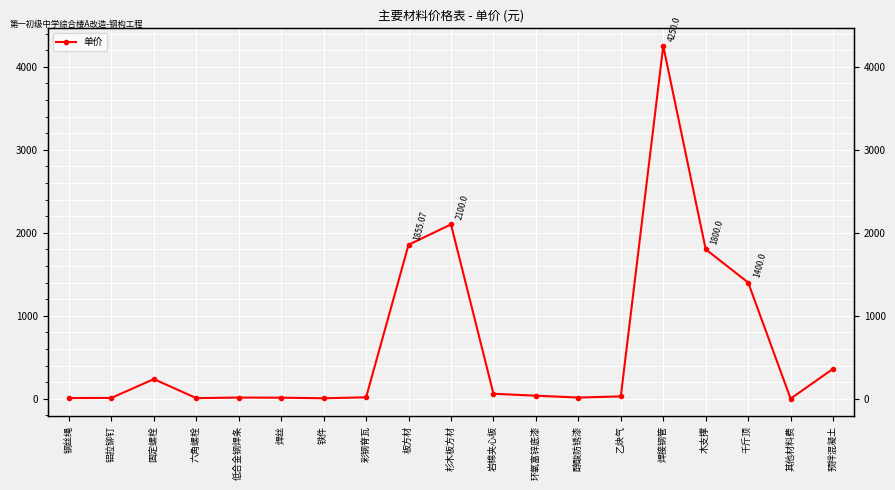

How many interior local valleys (lower than both neighbors) does the data have?

4